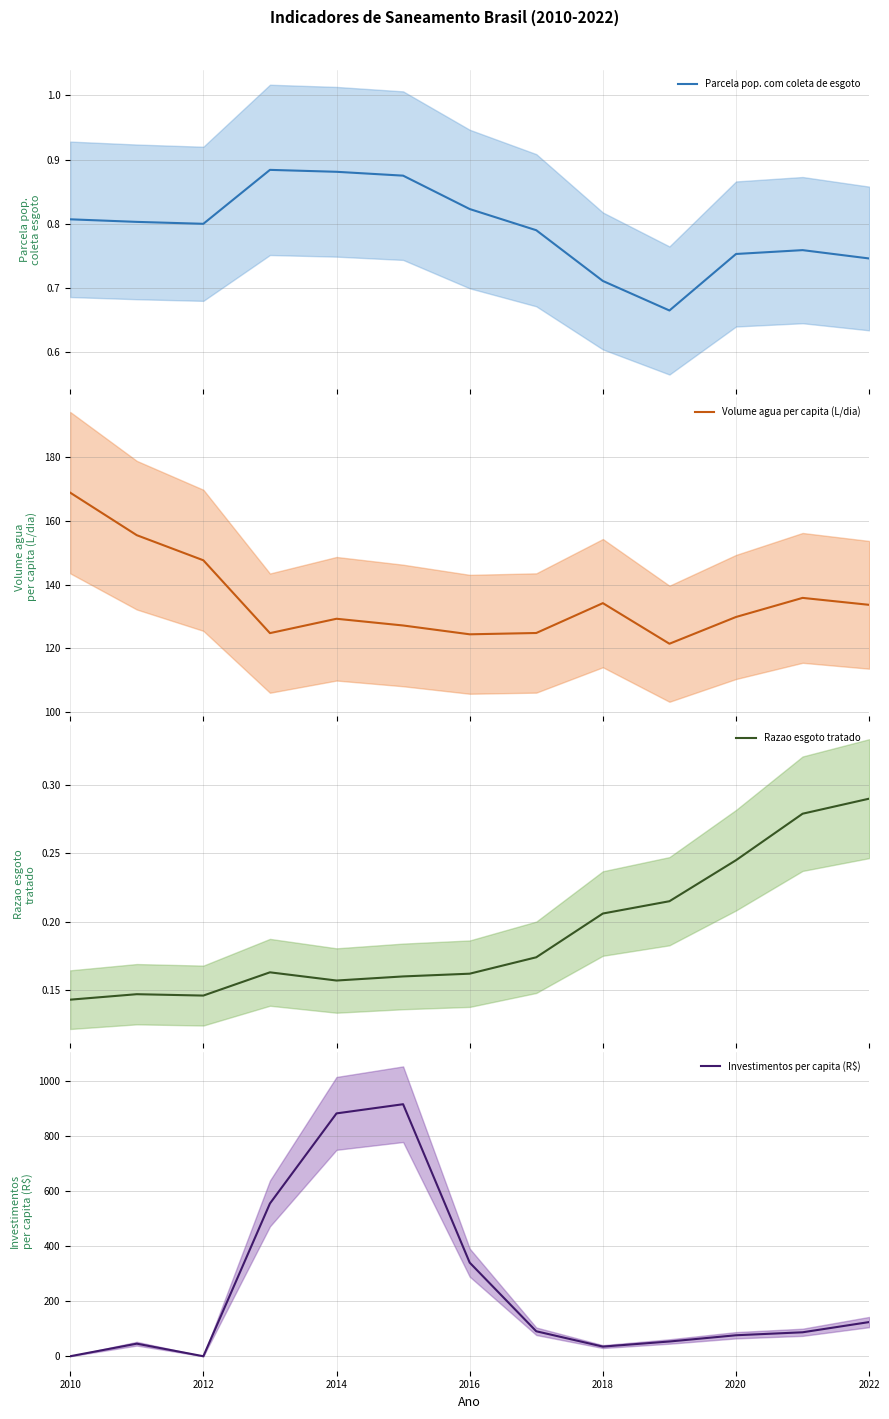

What is the average value of the Parcela pop. com coleta de esgoto series?

0.8